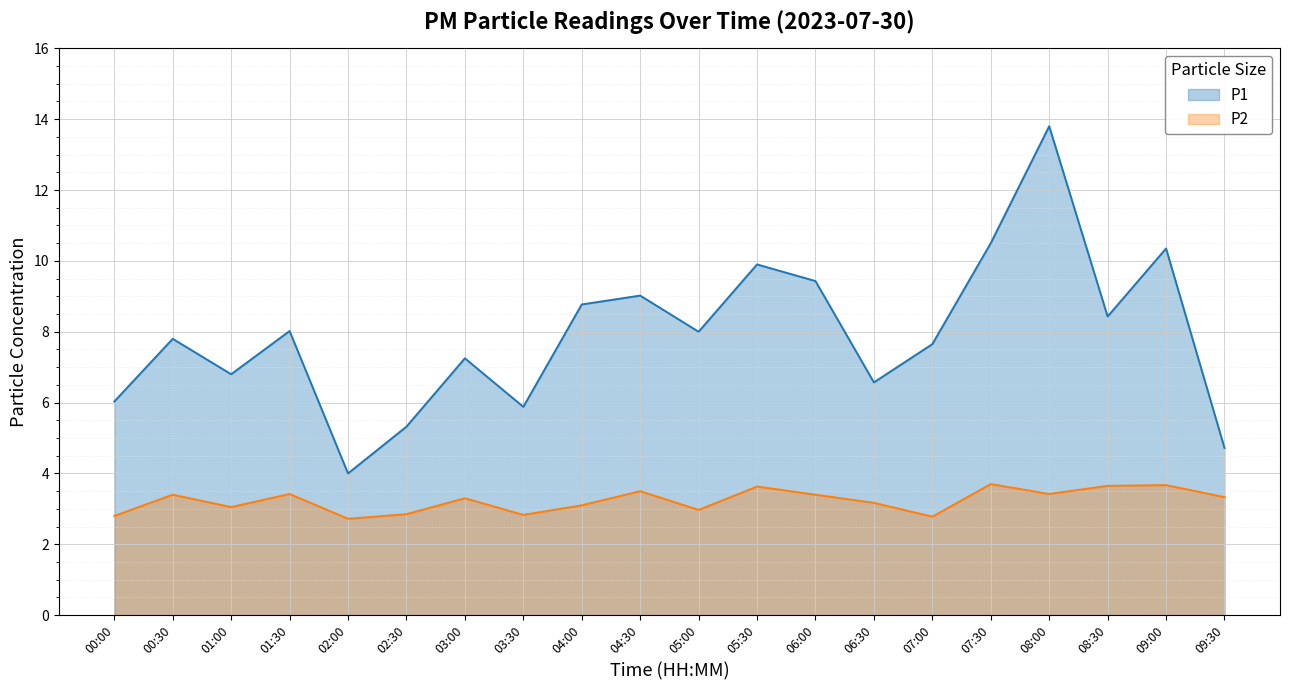

Which series changed the most between 02:00 and 08:30?

P1